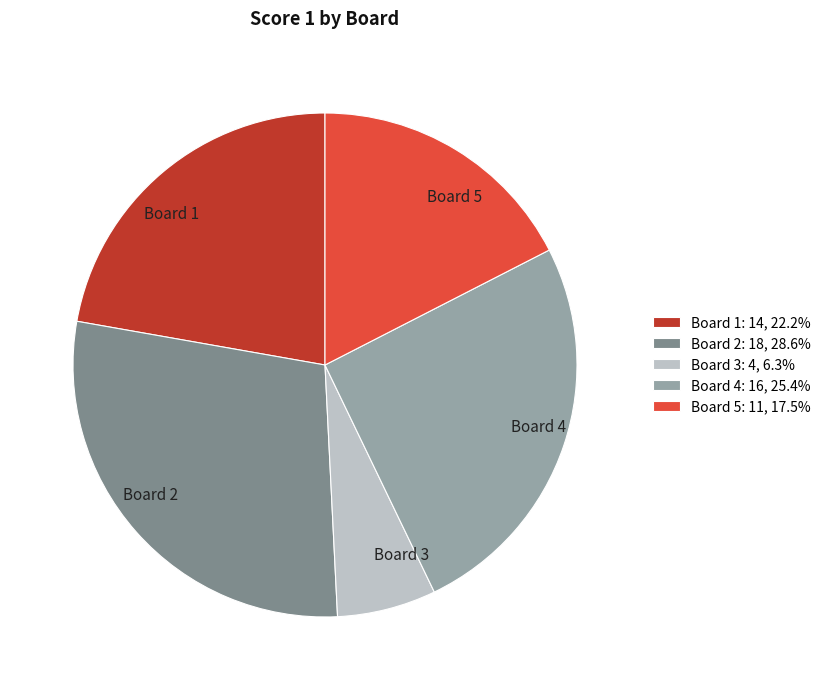

How many slices are in this pie chart?

5